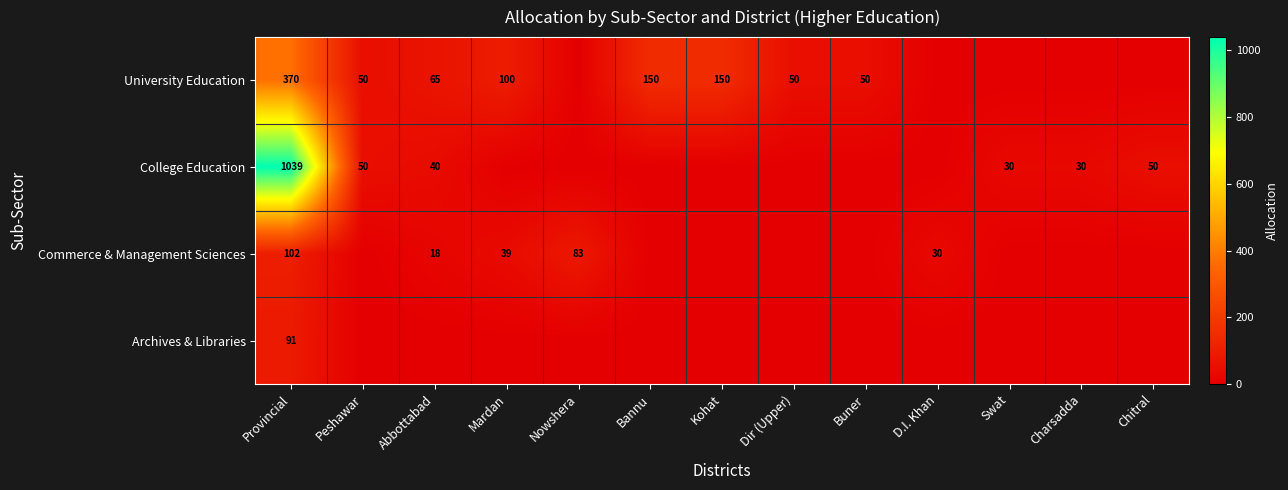

The value of Commerce & Management Sciences at Abbottabad is 7. True or false?

False